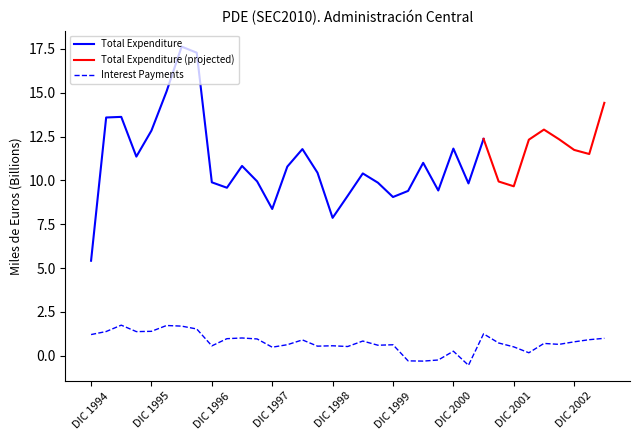

How many points are lower than both their immediate neighbors (excluding endpoints)?

10